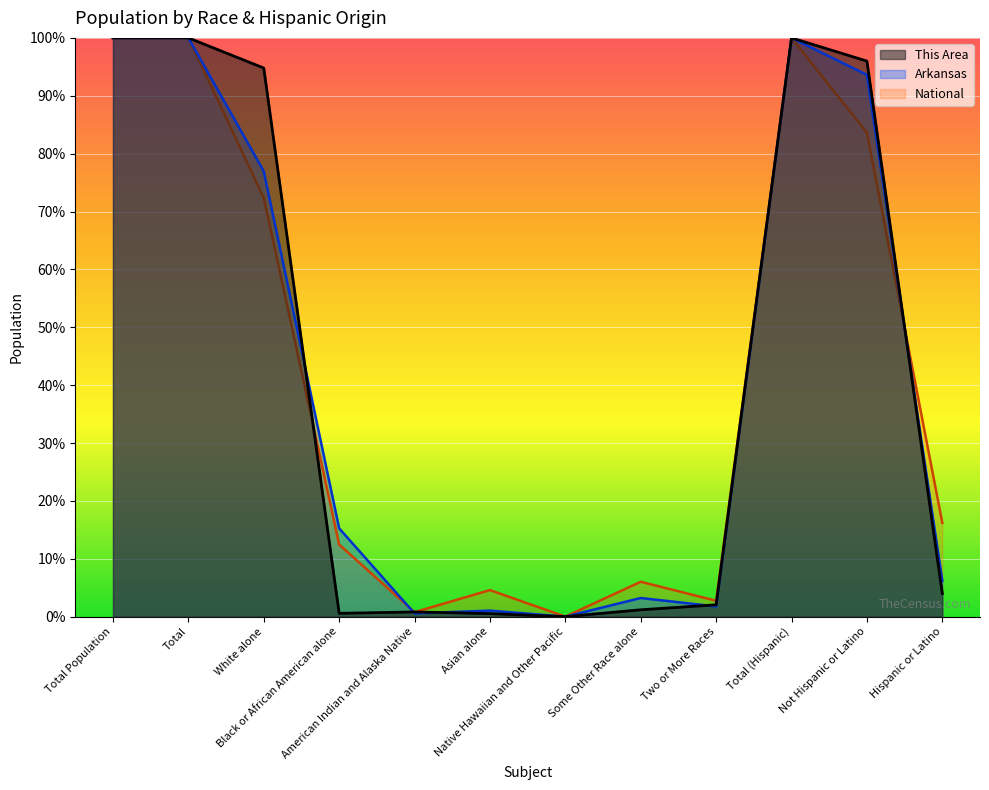

How many intersections are there between Arkansas and This Area?

5